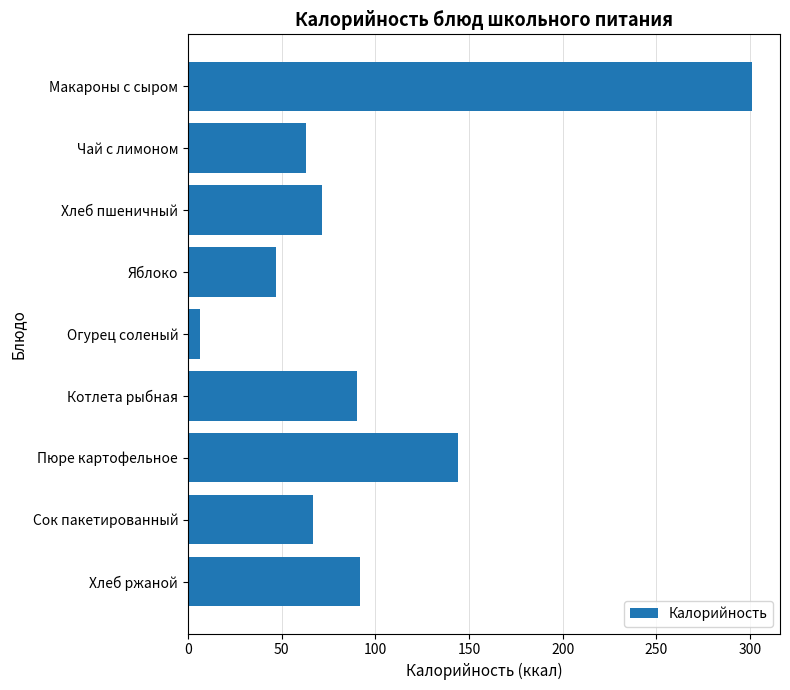

Reading top to bottom, extract all data points from this chart.

Макароны с сыром=301.0	Чай с лимоном=63.0	Хлеб пшеничный=71.7	Яблоко=47.0	Огурец соленый=6.6	Котлета рыбная=90.0	Пюре картофельное=144.0	Сок пакетированный=67.0	Хлеб ржаной=92.0